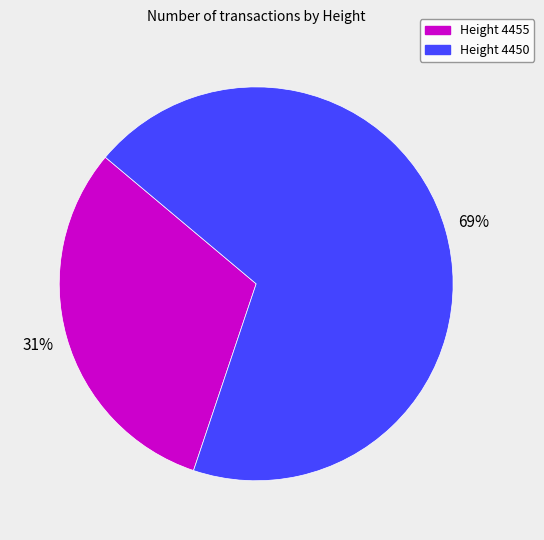

To the nearest percent, what is the average slice percentage?

50%